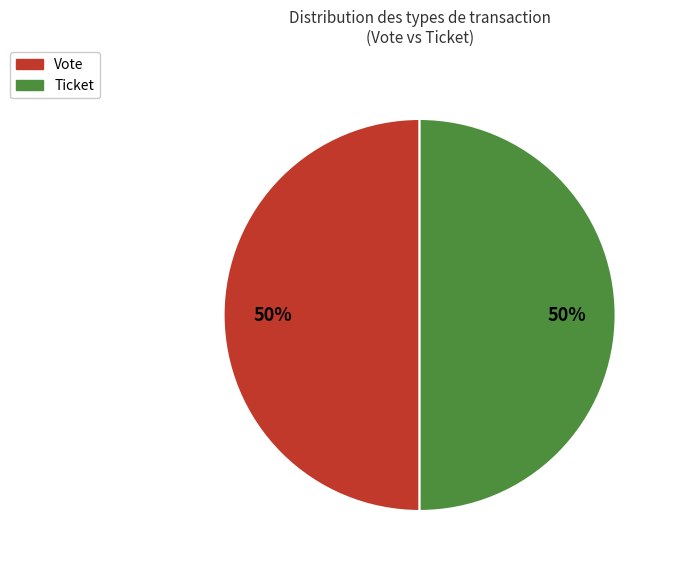

To the nearest percent, what is the average slice percentage?

50%